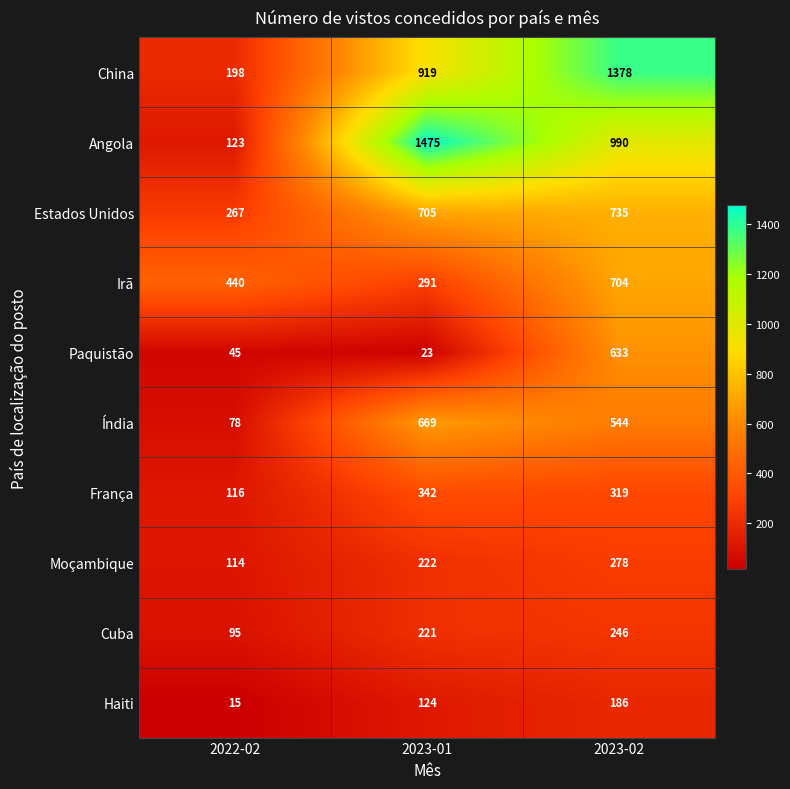

Reading left to right, what are all the values shown in this chart?

China: 2022-02=198	2023-01=919	2023-02=1378
Angola: 2022-02=123	2023-01=1475	2023-02=990
Estados Unidos: 2022-02=267	2023-01=705	2023-02=735
Irã: 2022-02=440	2023-01=291	2023-02=704
Paquistão: 2022-02=45	2023-01=23	2023-02=633
Índia: 2022-02=78	2023-01=669	2023-02=544
França: 2022-02=116	2023-01=342	2023-02=319
Moçambique: 2022-02=114	2023-01=222	2023-02=278
Cuba: 2022-02=95	2023-01=221	2023-02=246
Haiti: 2022-02=15	2023-01=124	2023-02=186